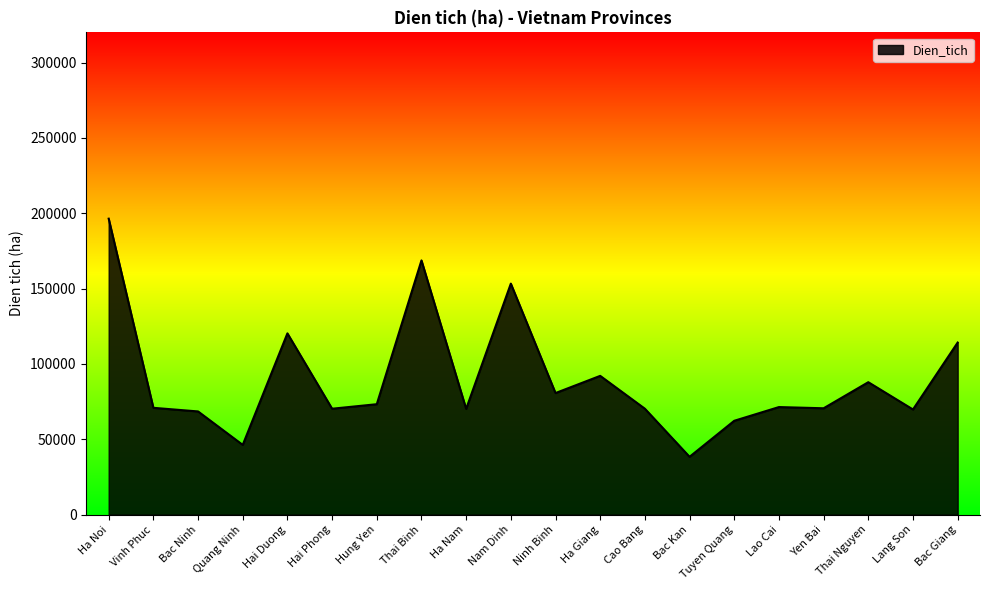

True or false: the data shows 113889 at Lao Cai.

False